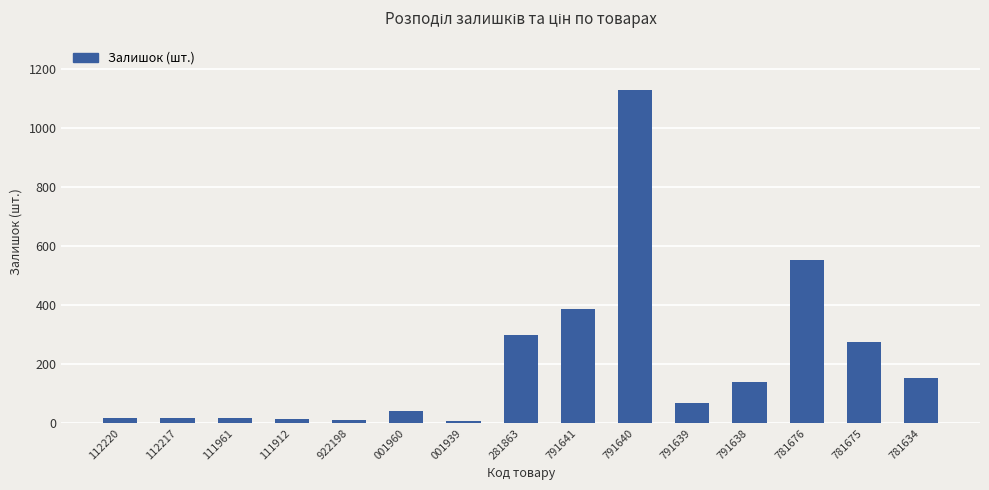

Is it true that the value at 922198 is 12?

True